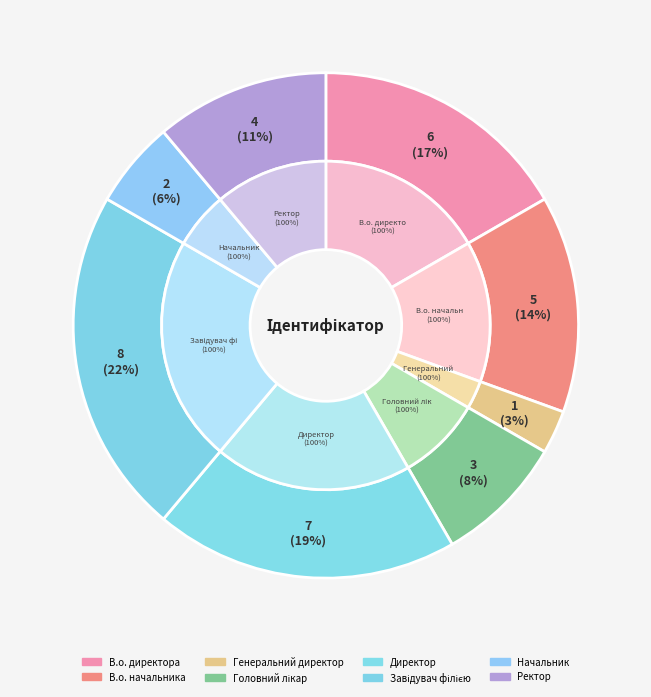

How many slices are in this pie chart?

8